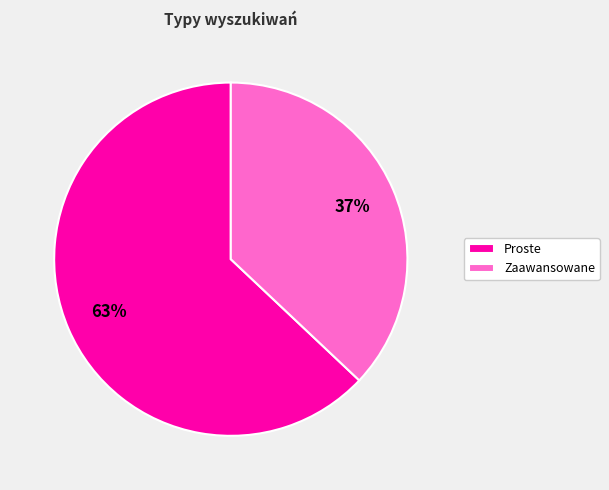

How many slices are in this pie chart?

2